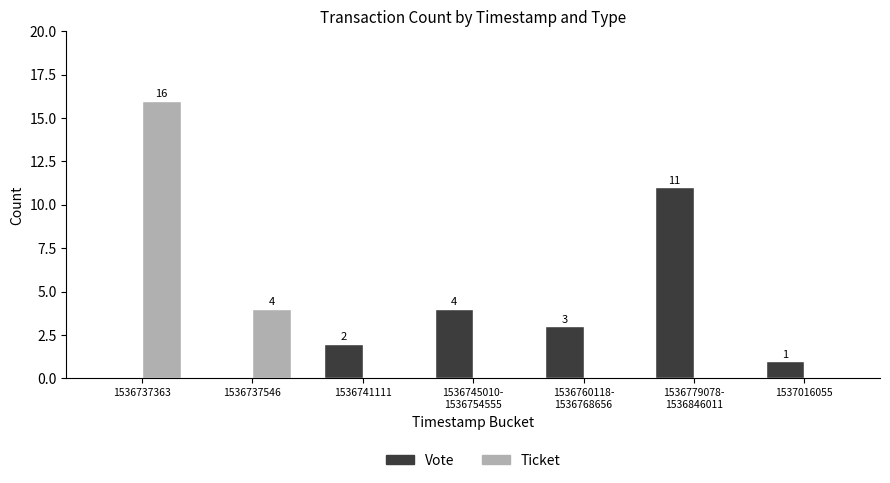

The Vote series shows 7 at 1536779078-
1536846011. True or false?

False